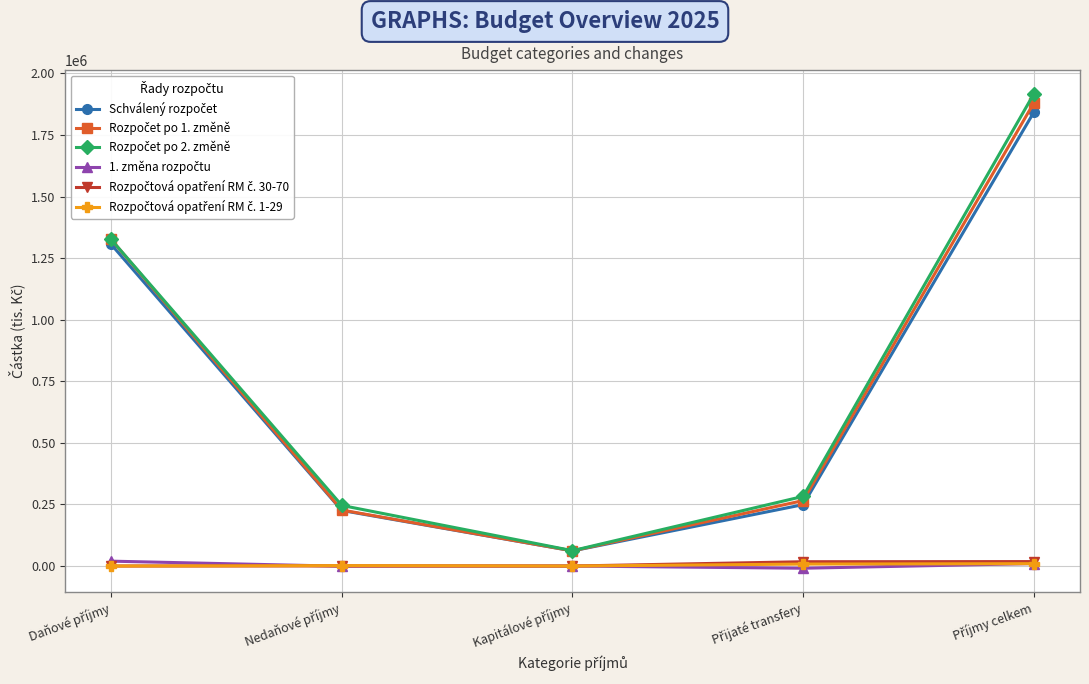

What is the greatest value displayed?

1917013.8